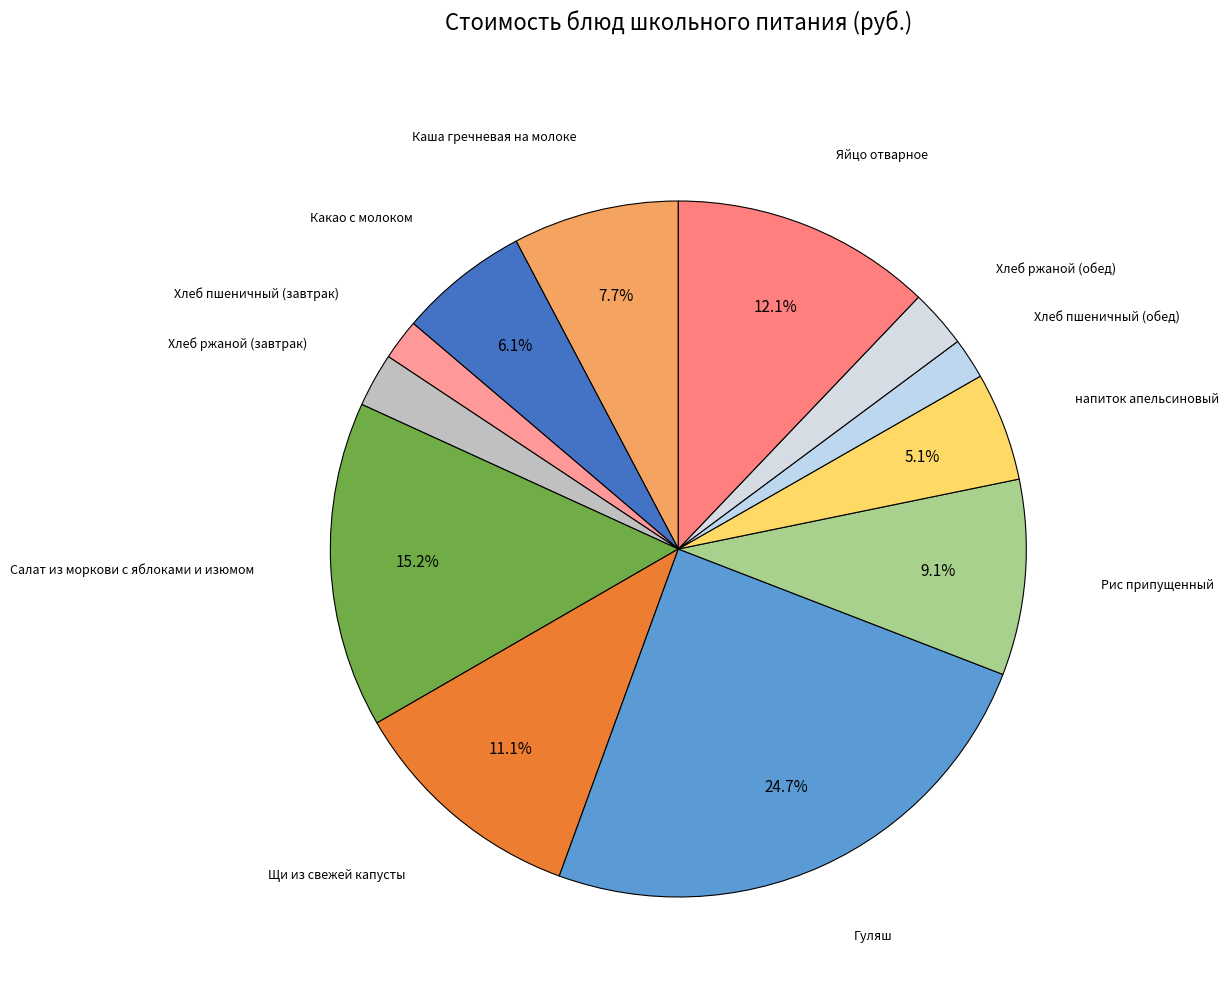

How many slices are in this pie chart?

12